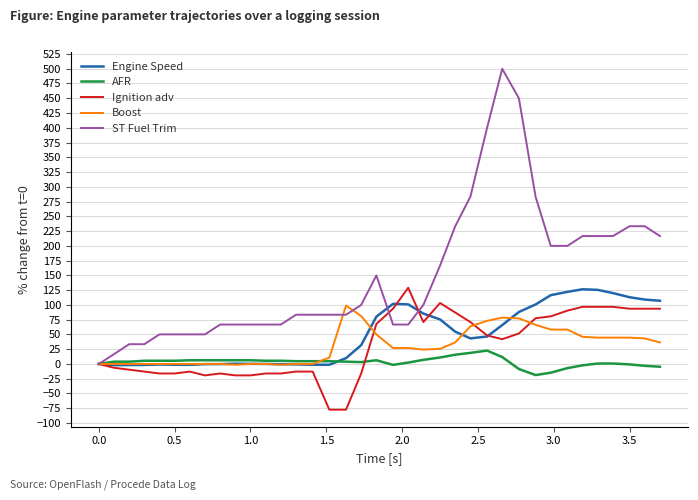

Which series has the widest spread of values?

ST Fuel Trim